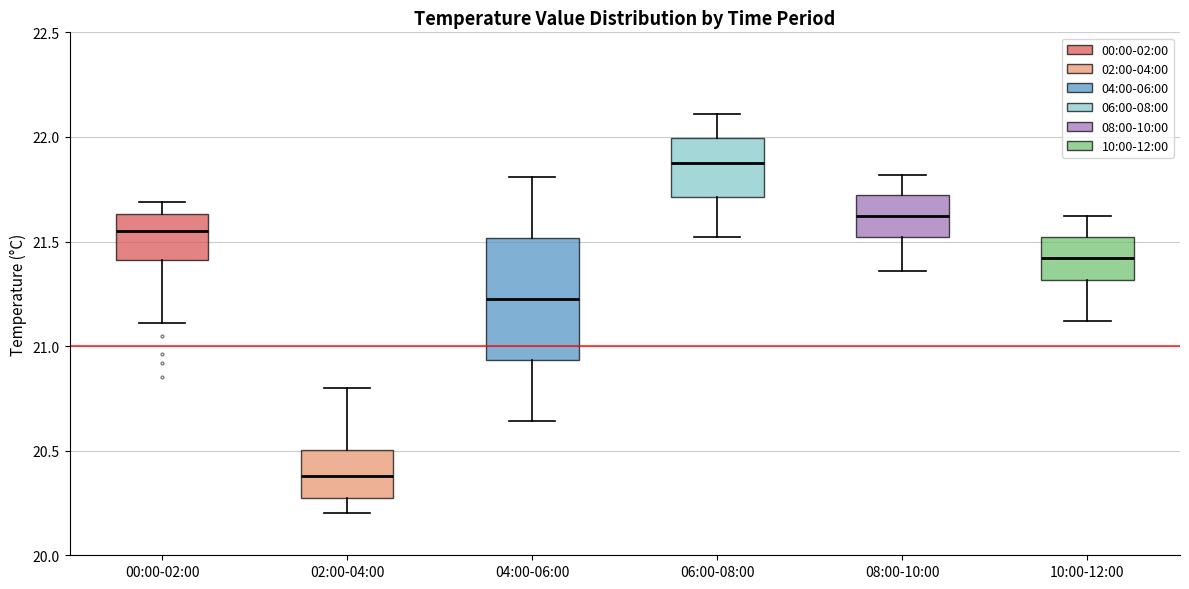

Reading left to right, transcribe this box plot: for each box, give where its median line is, the range the box spans, and where its two whiskers end, as read against the y-axis. The values are not printed on the chart, so give them approximately, as read against the axis.

00:00-02:00: median 21.55, box 21.40 to 21.65, whiskers 21.10 to 21.70
02:00-04:00: median 20.40, box 20.30 to 20.50, whiskers 20.20 to 20.80
04:00-06:00: median 21.25, box 20.95 to 21.50, whiskers 20.65 to 21.80
06:00-08:00: median 21.90, box 21.70 to 22.00, whiskers 21.50 to 22.10
08:00-10:00: median 21.60, box 21.50 to 21.70, whiskers 21.35 to 21.80
10:00-12:00: median 21.40, box 21.30 to 21.50, whiskers 21.10 to 21.60